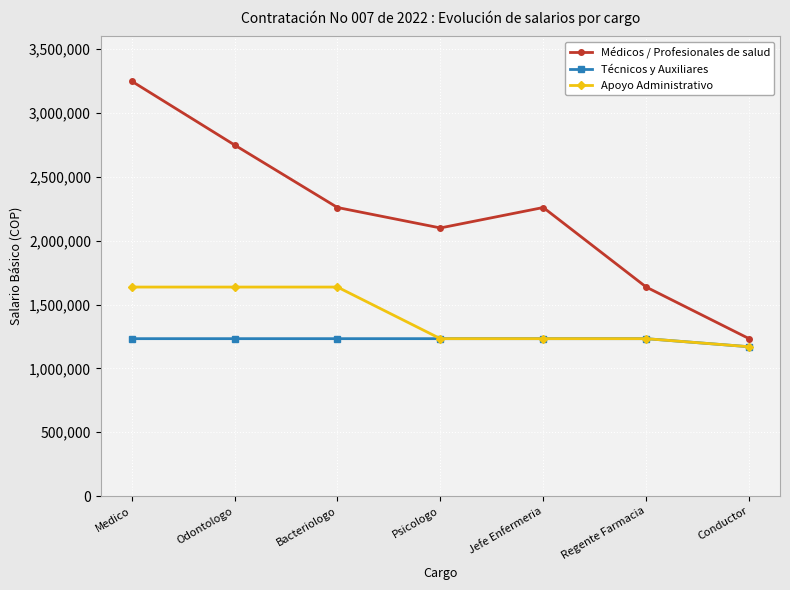

Which series changed the most between Medico and Regente Farmacia?

Médicos / Profesionales de salud